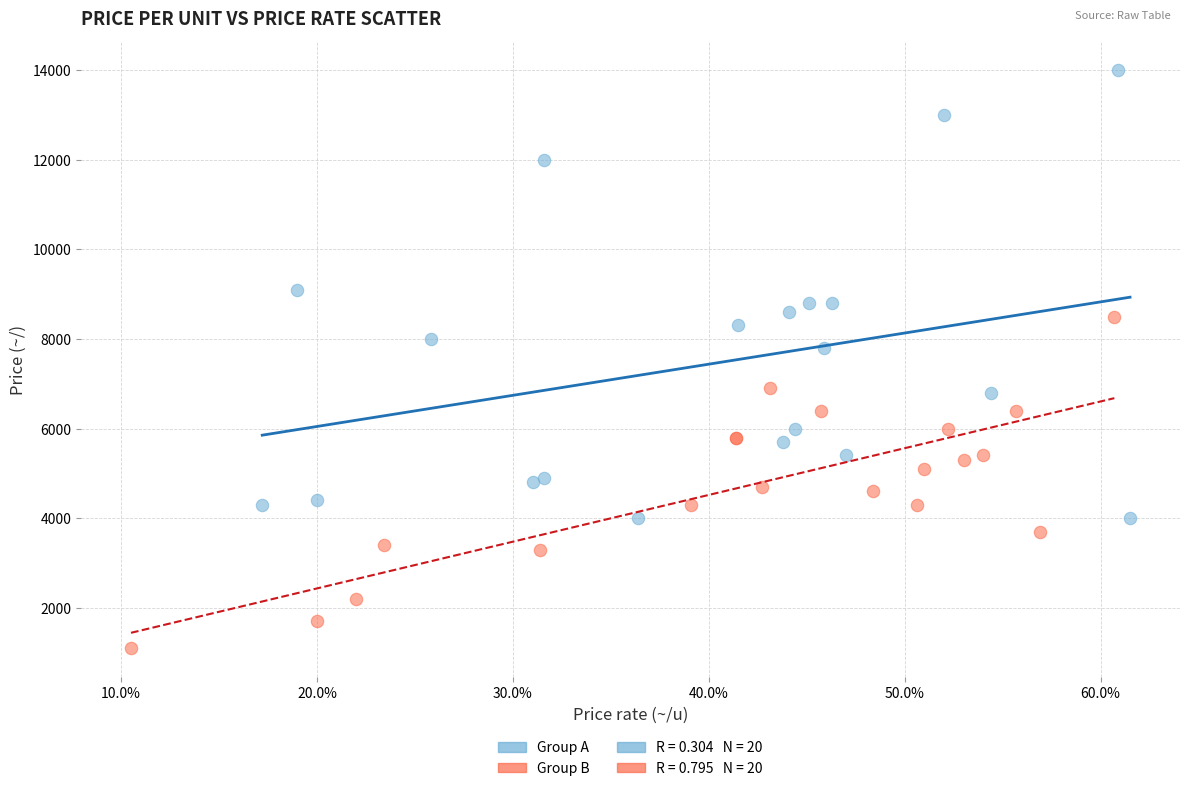

Which series has the widest spread of Y values?

Group A